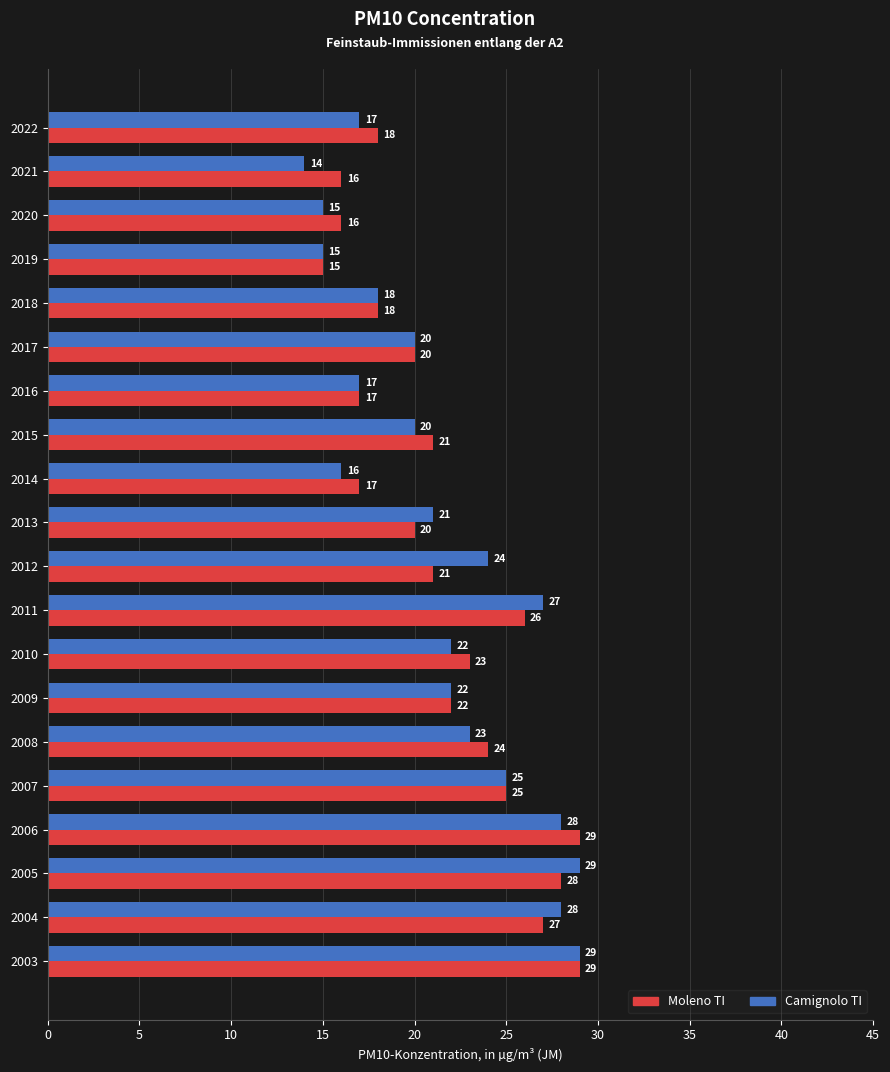

Which series has the largest range (max minus min)?

Camignolo TI